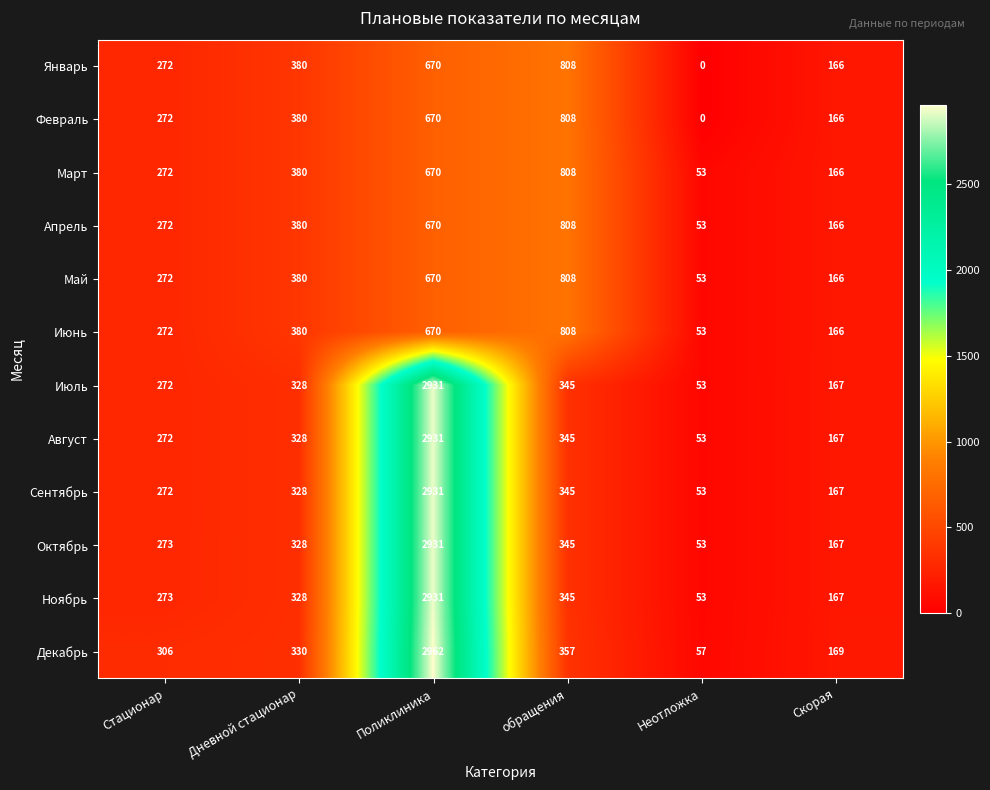

At how many categories does at least one series exceed 2063?

1